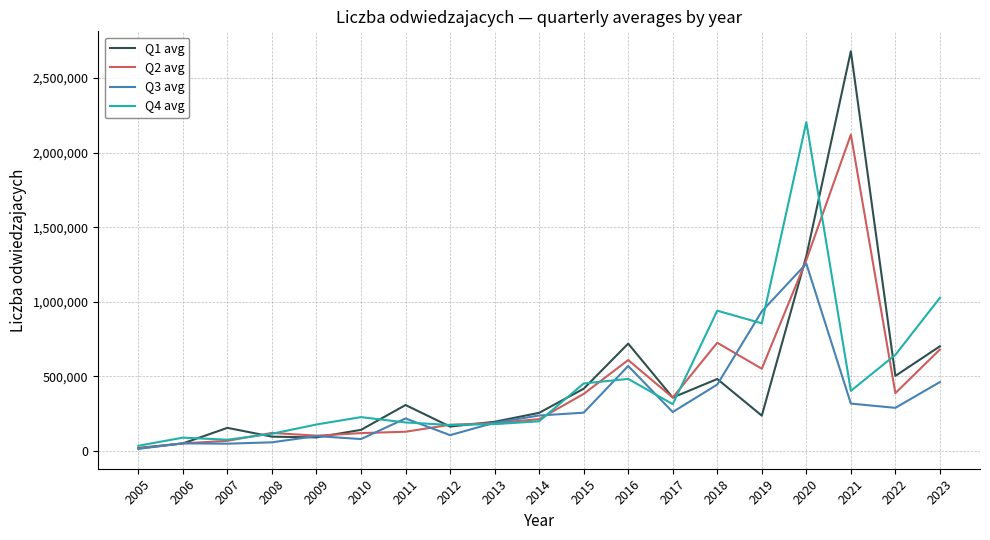

Does the chart display data point markers on the line(s)?

No